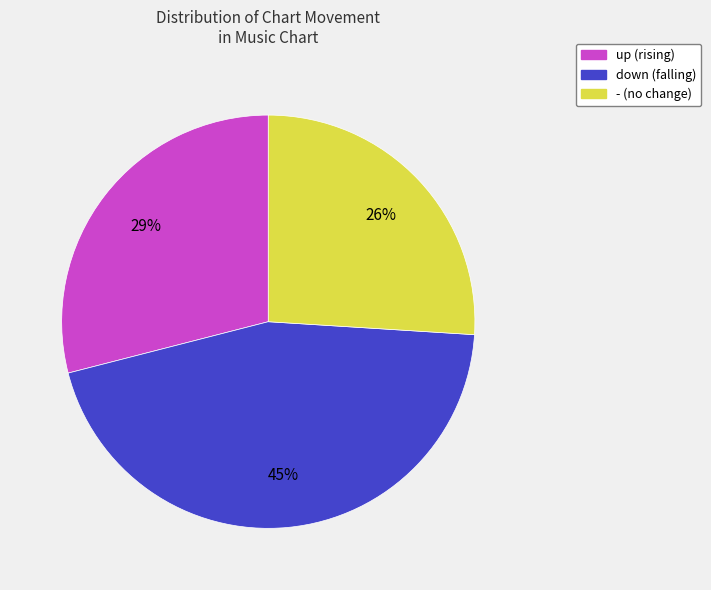

To the nearest percent, what portion does down represent?

45%